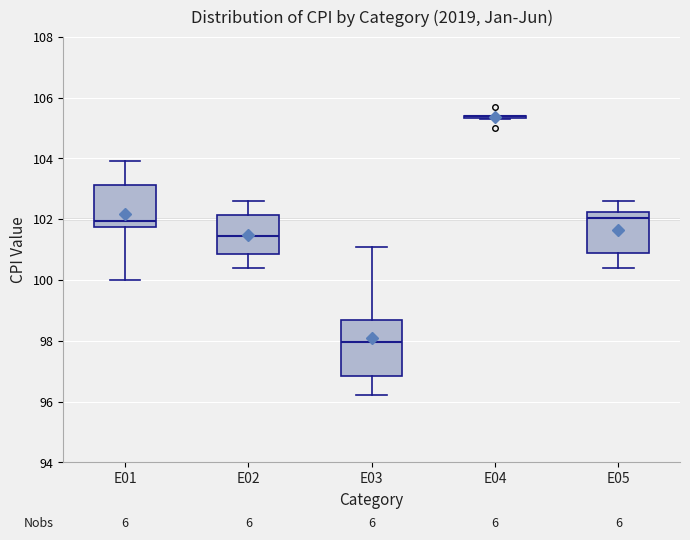

Reading left to right, read every box against the y-axis: the position of its median line, the range the box covers, and the ends of its whiskers. The values are not printed on the chart, so give them approximately, as read against the axis.

E01: median 102.0, box 101.8 to 103.2, whiskers 100.0 to 104.0
E02: median 101.4, box 100.8 to 102.2, whiskers 100.4 to 102.6
E03: median 98.0, box 96.8 to 98.6, whiskers 96.2 to 101.2
E04: box collapsed to a line at 105.4, whiskers 105.4 to 105.4
E05: median 102.0, box 100.8 to 102.2, whiskers 100.4 to 102.6